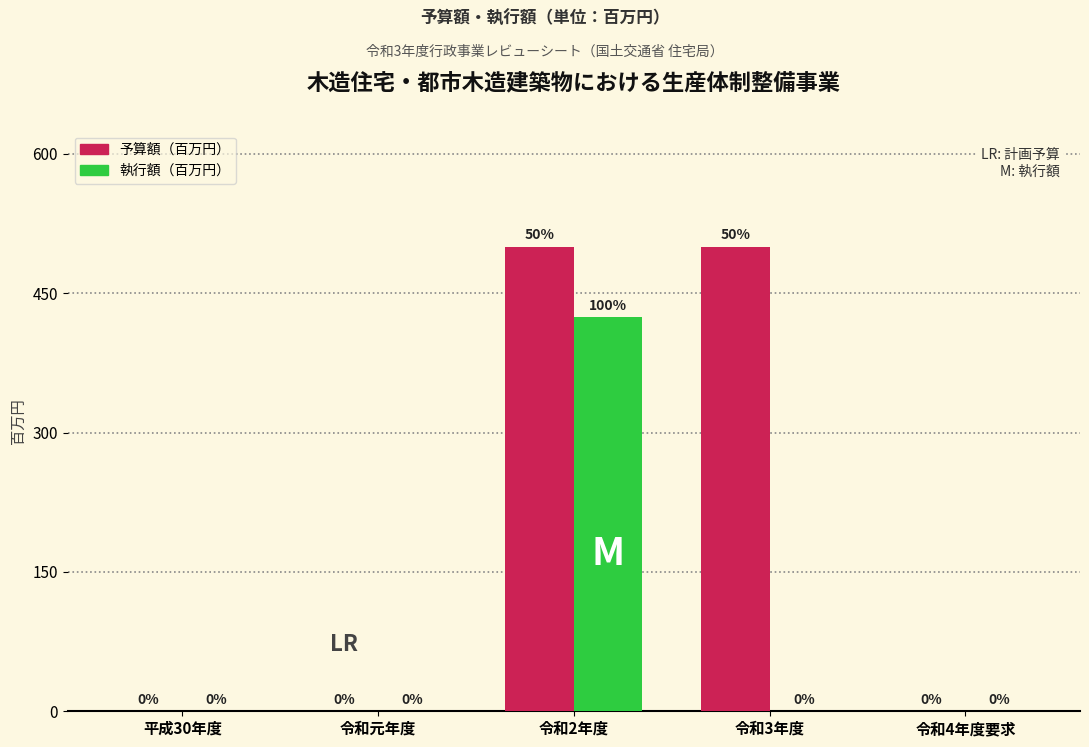

Reading left to right, what are all the values shown in this chart?

予算額（百万円）: 平成30年度=0	令和元年度=0	令和2年度=500	令和3年度=500	令和4年度要求=0
執行額（百万円）: 平成30年度=0	令和元年度=0	令和2年度=424	令和3年度=0	令和4年度要求=0